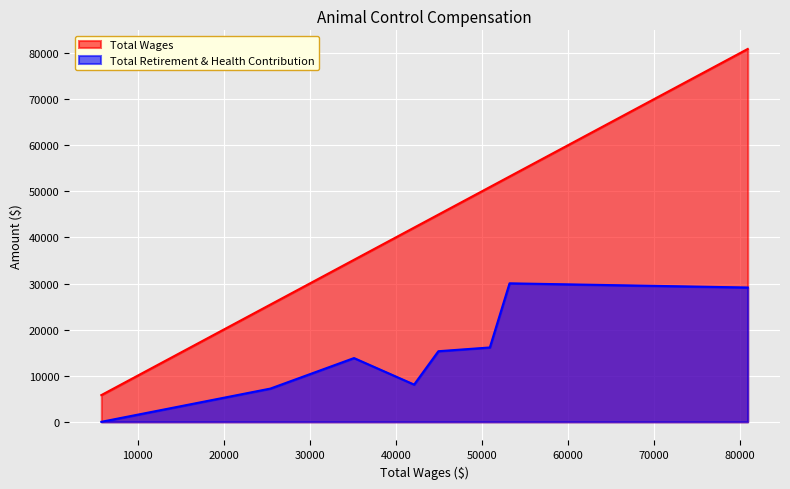

Which series has the widest spread of values?

Total Wages